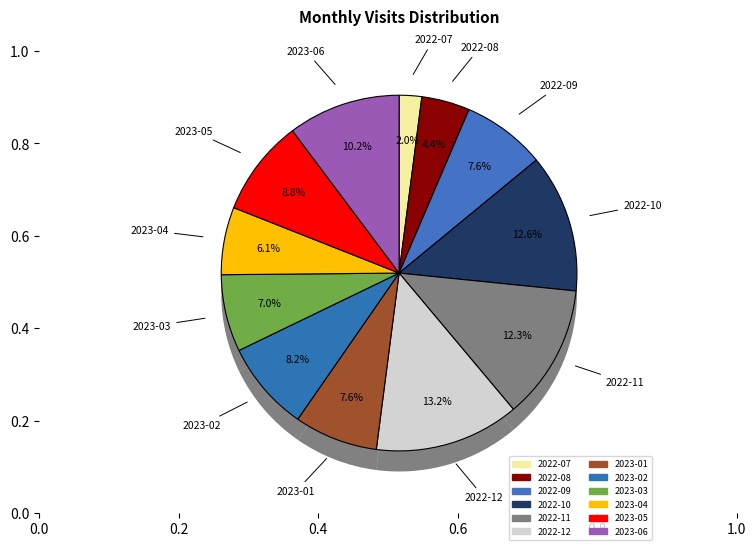

What portion of the pie excludes 2022-07?

98.0%